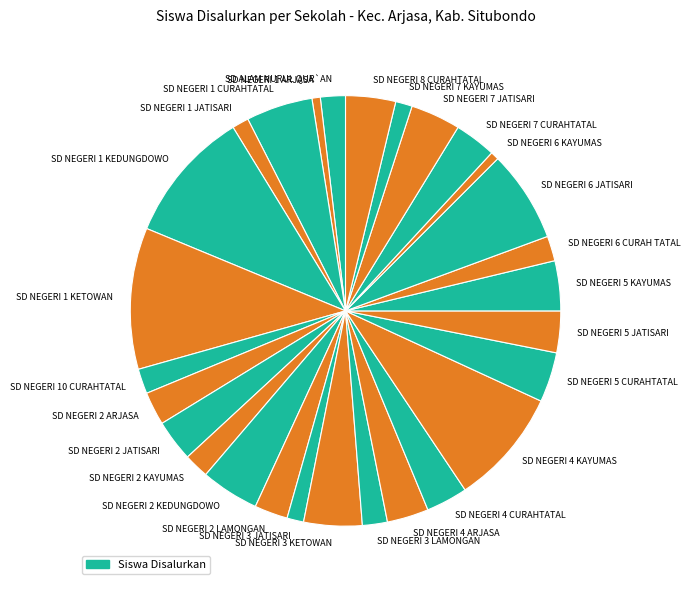

Which has a higher value, SD NEGERI 1 KEDUNGDOWO or SD NEGERI 2 KEDUNGDOWO?

SD NEGERI 1 KEDUNGDOWO